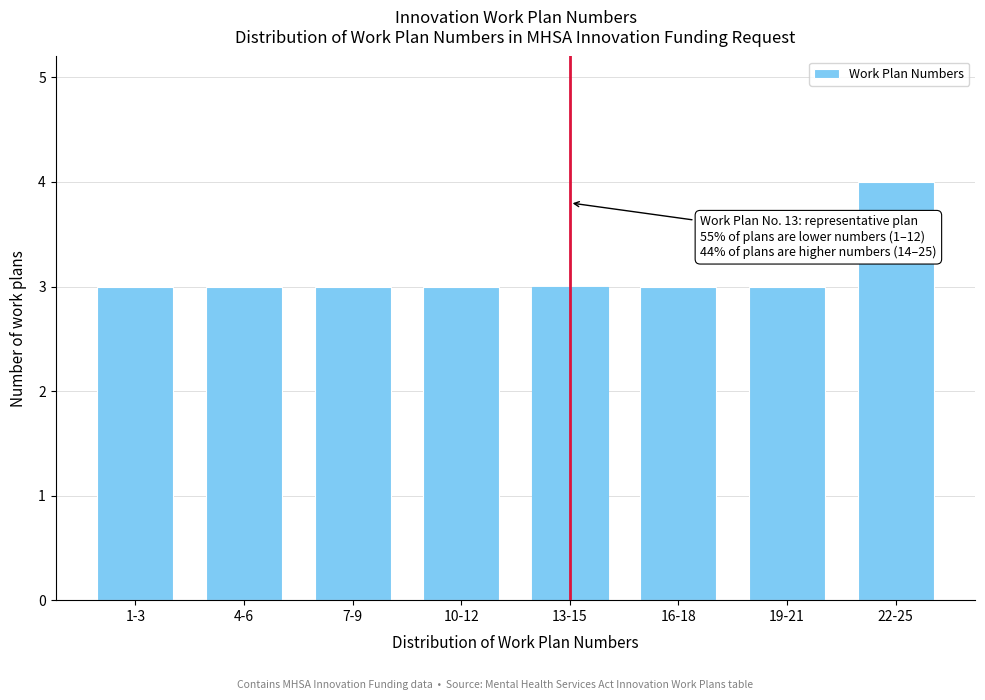

Reading right to left, extract all data points from this chart.

22-25=4	19-21=3	16-18=3	13-15=3	10-12=3	7-9=3	4-6=3	1-3=3